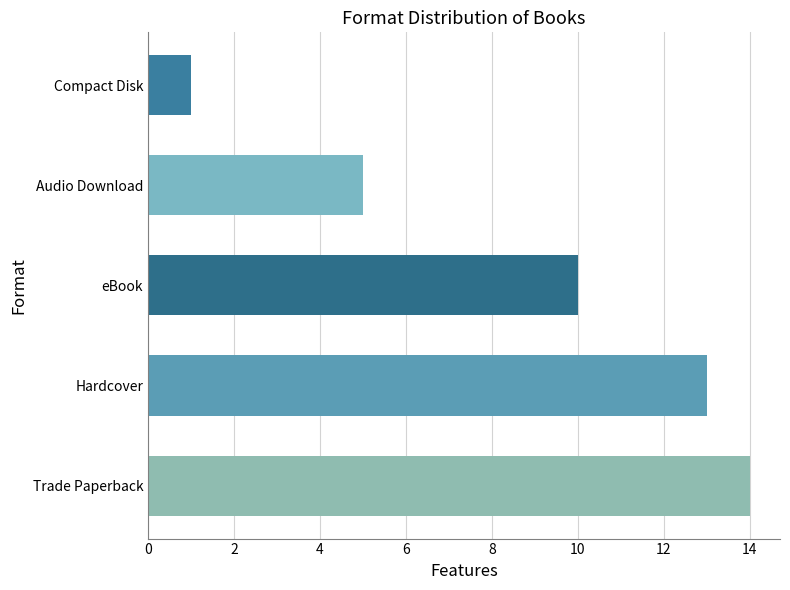

What is the sum of the values at Trade Paperback and Hardcover?

27